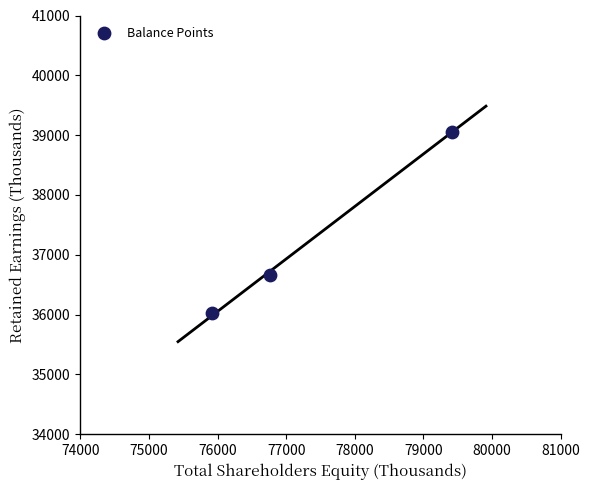

What Y value in the scatter plot is closest to 37543?

36670